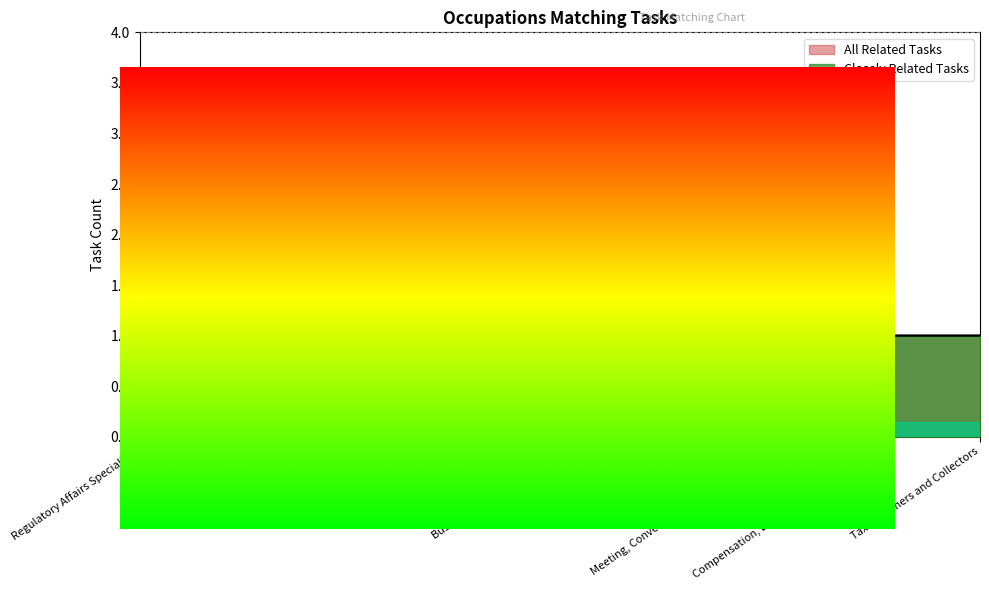

Which has a higher value, Energy Auditors or Meeting, Convention, and Event Planners?

Energy Auditors